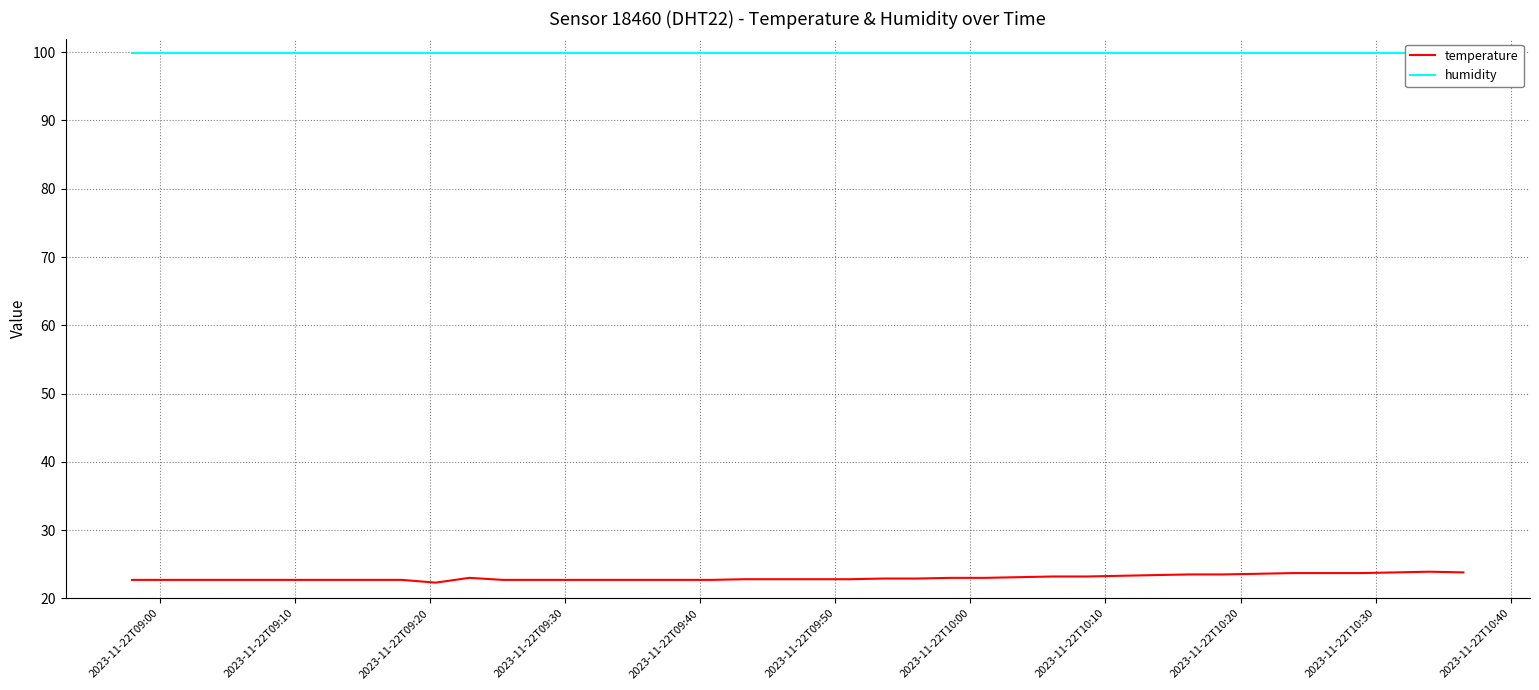

What is the highest value of the temperature series?

23.9